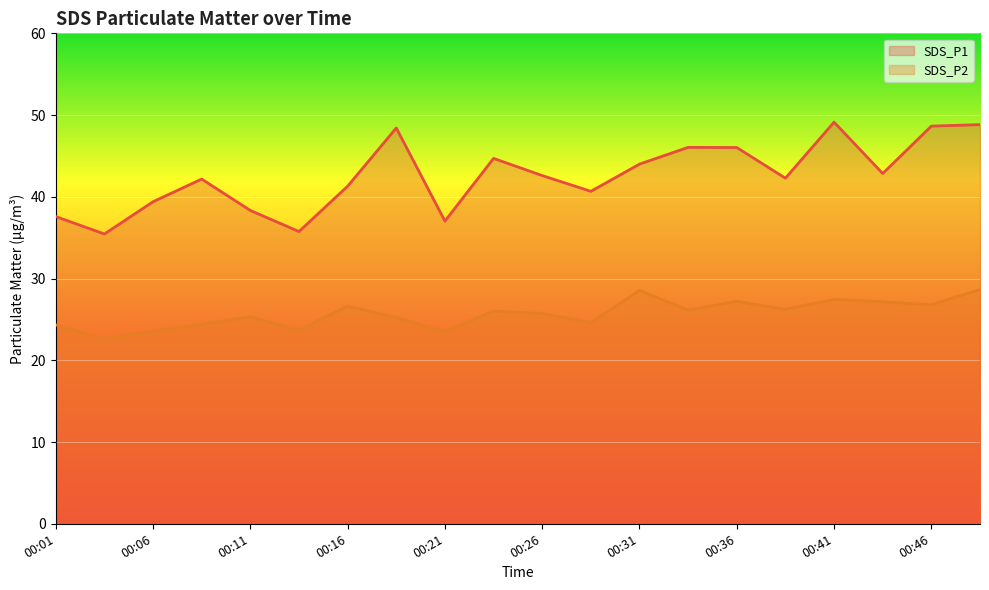

True or false: SDS_P1 has more than 0 interior local peaks.

True